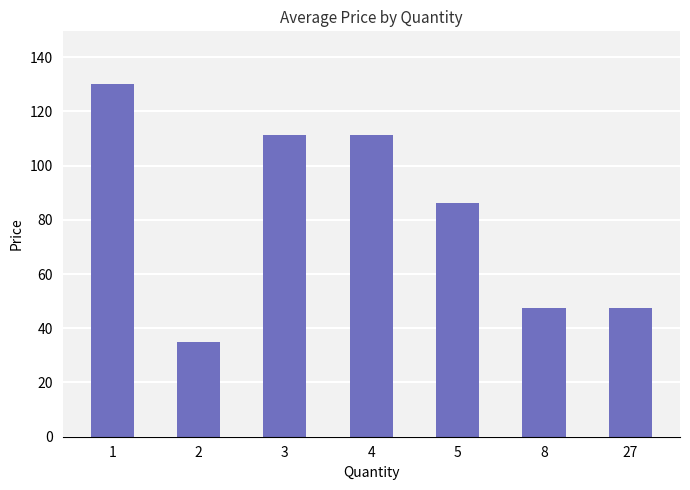

What is the difference between the maximum and minimum values?

95.0